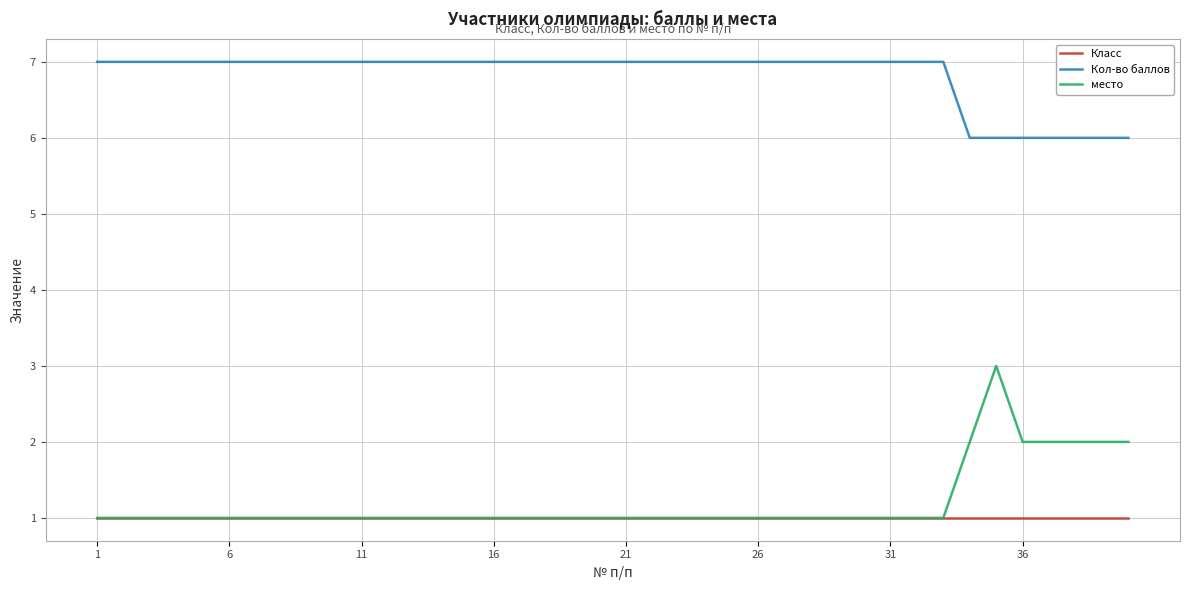

True or false: место and Кол-во баллов cross at least once.

False